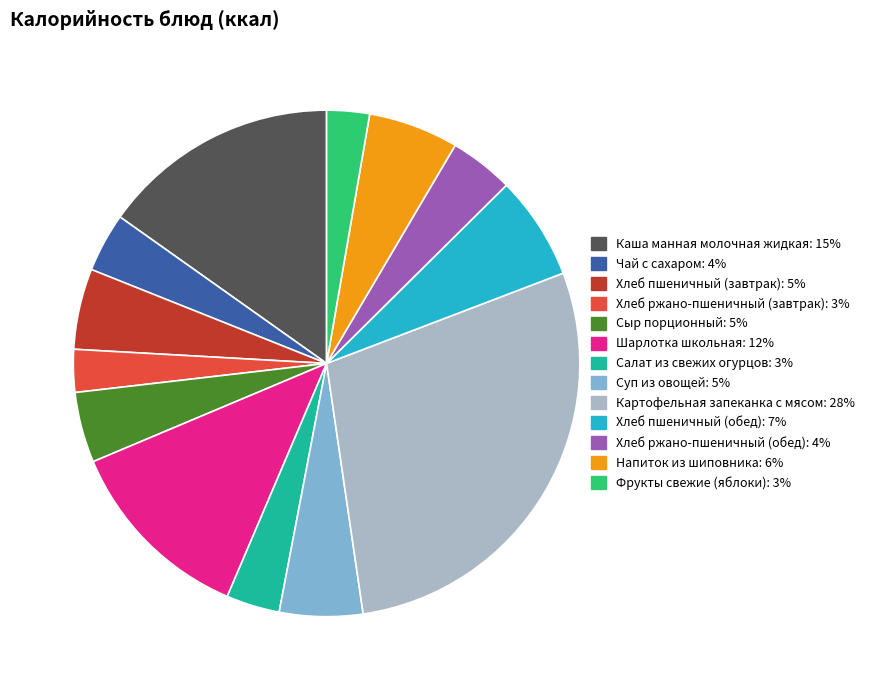

Do Фрукты свежие (яблоки) and Шарлотка школьная together represent more than half of the pie?

No